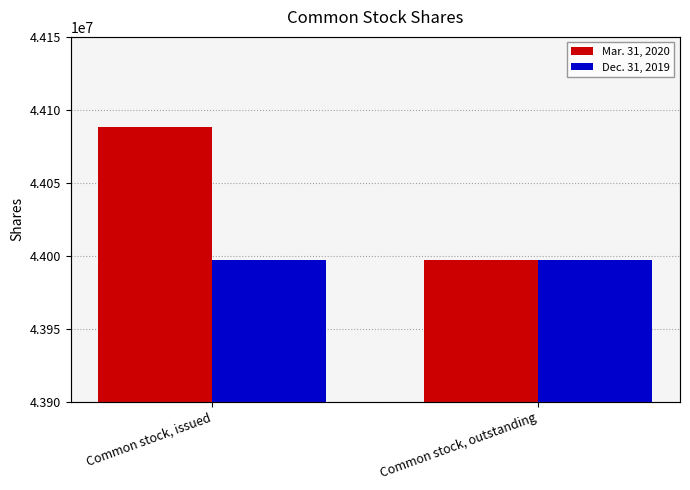

What is the value of the Mar. 31, 2020 bar at the 1st from the left?

44088390